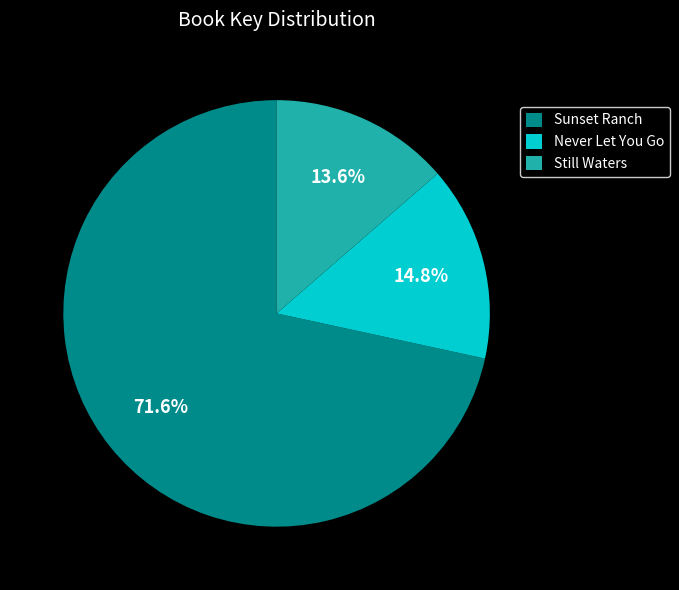

Between Sunset Ranch and Still Waters, which is larger?

Sunset Ranch